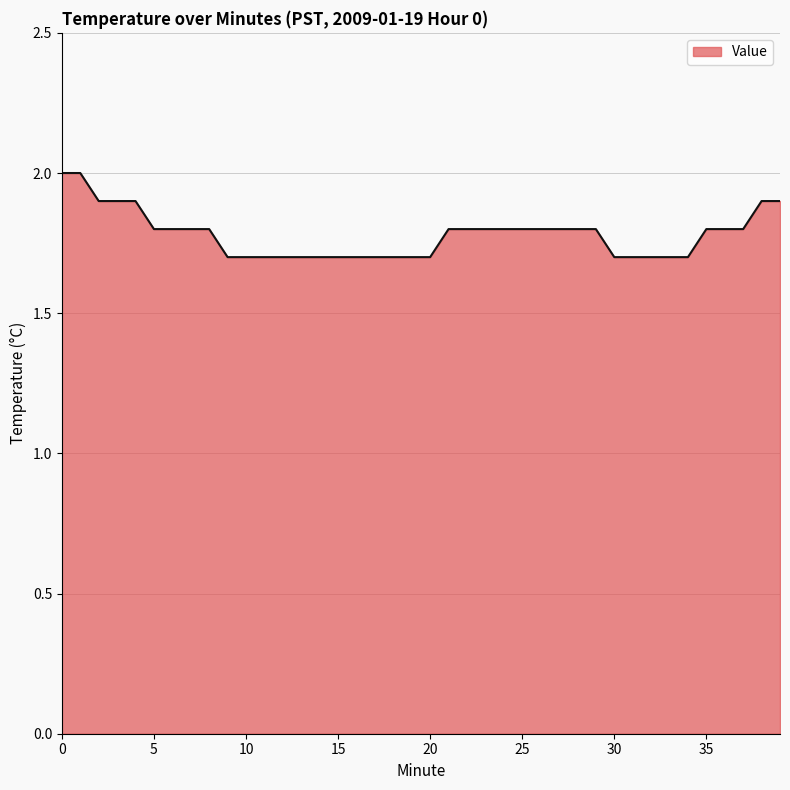

What is the difference between the maximum and minimum values?

0.3